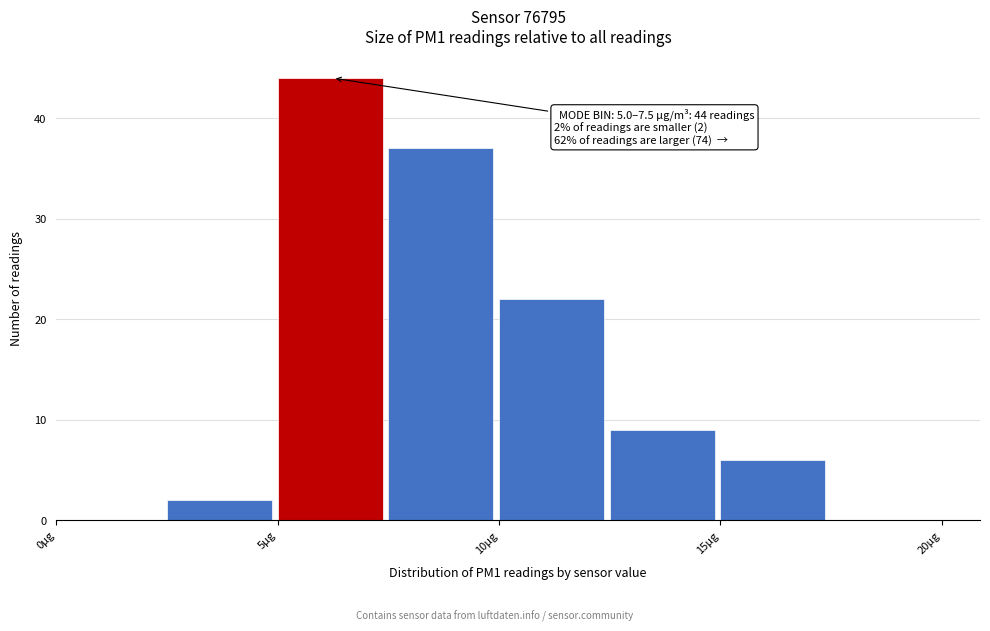

Which range on the x-axis has the tallest bar?

5.0 to 7.5